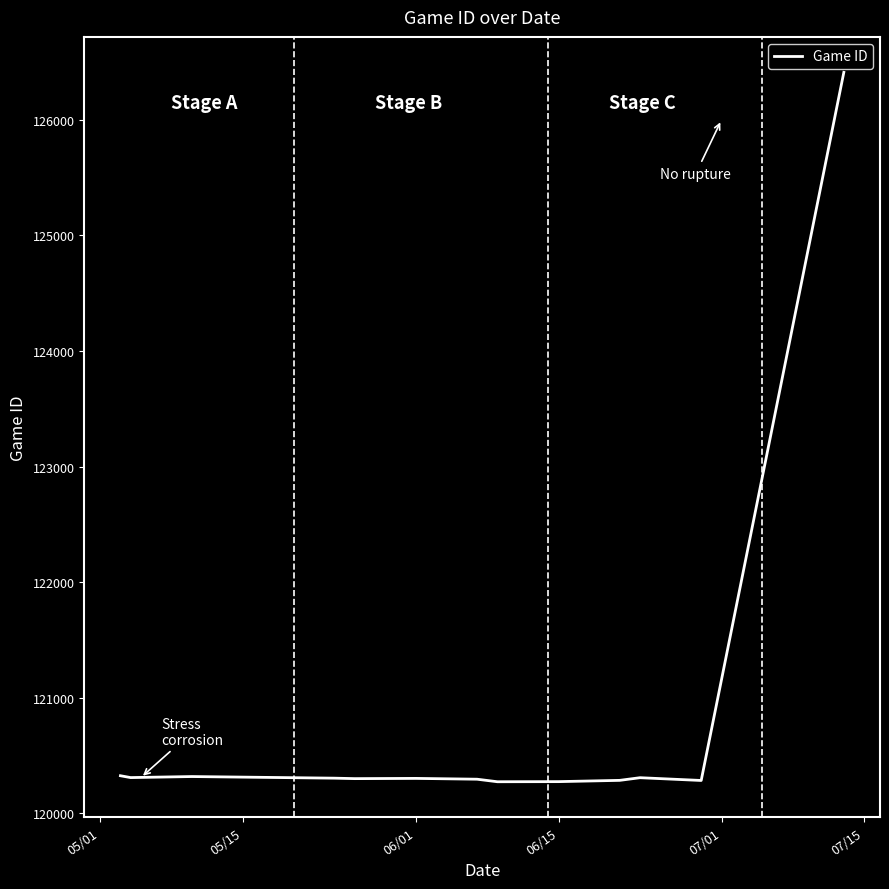

What is the maximum value shown in the chart?

126410